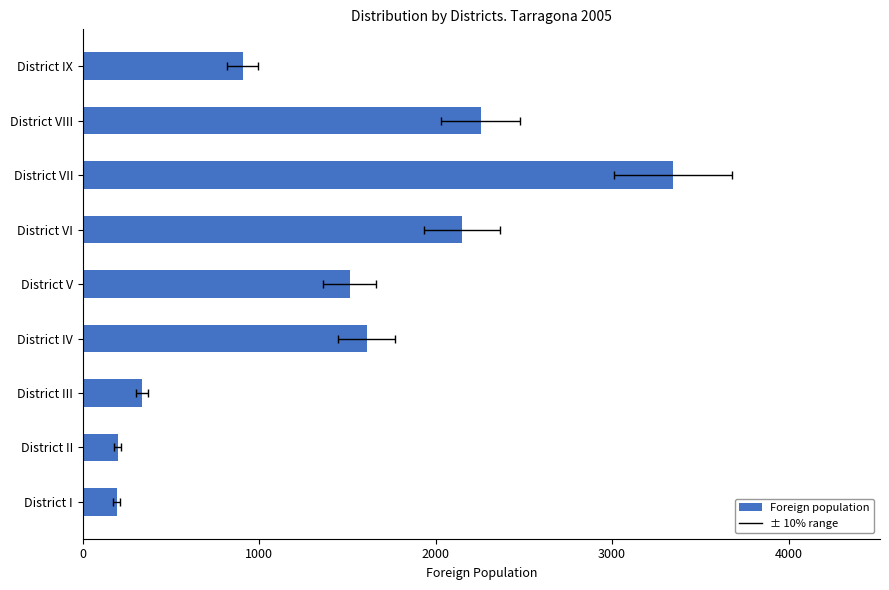

What is the value of the 9th bar from the left?

905